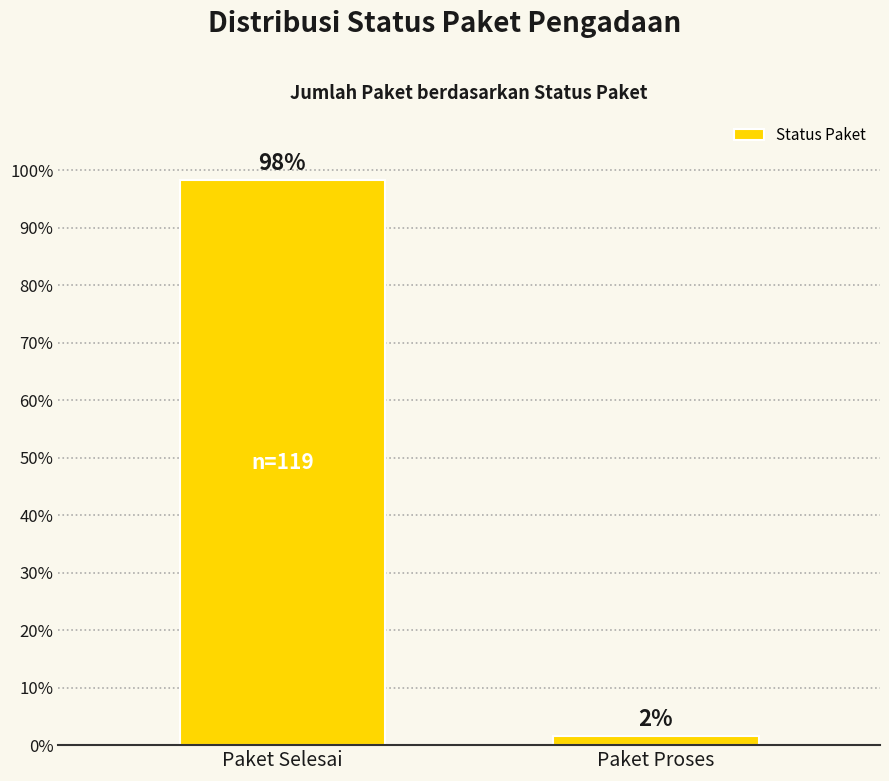

What is the change in value from Paket Selesai to Paket Proses?

-96.7